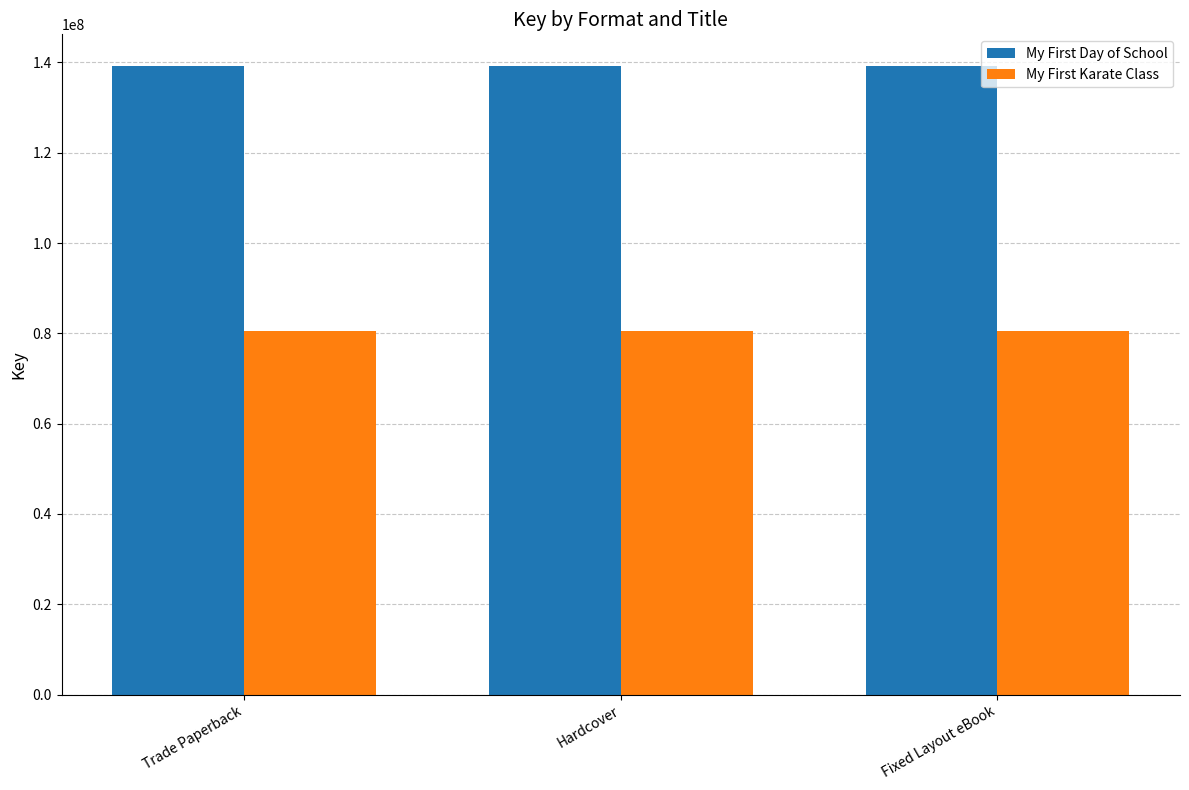

What position from the left is Fixed Layout eBook?

3